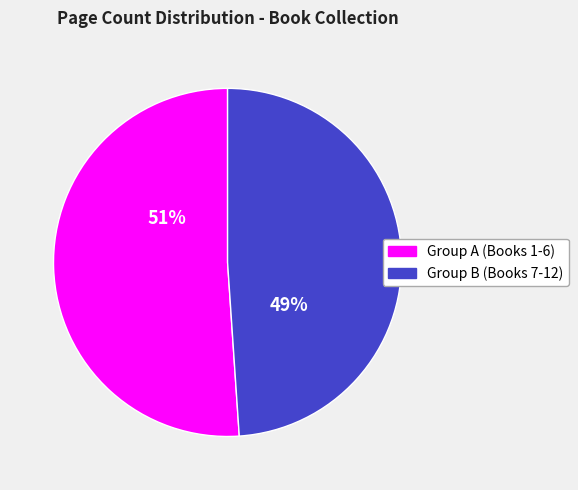

Between Group B (Books 7-12) and Group A (Books 1-6), which is larger?

Group A (Books 1-6)